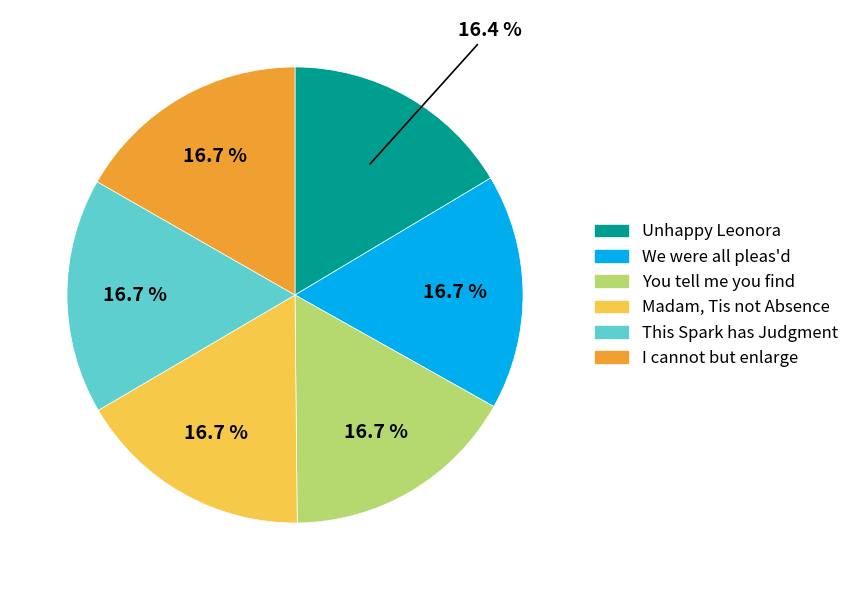

What is the total percentage of We were all pleas'd and You tell me you find?

33.4%